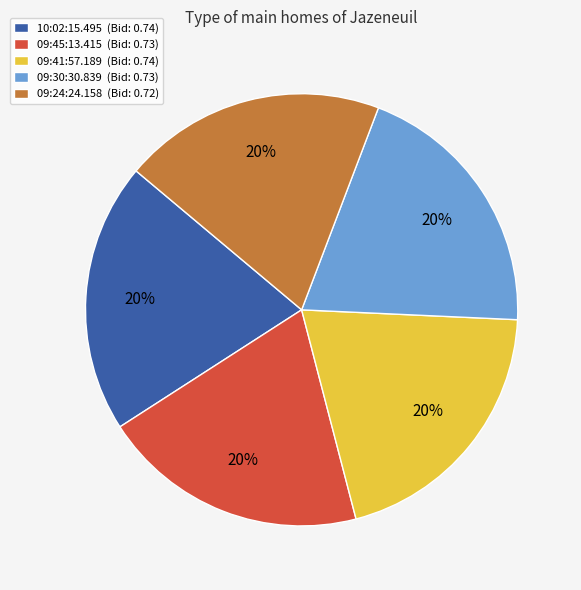

The 09:45:13.415 (Bid: 0.73) slice represents 20% of the pie. True or false?

True